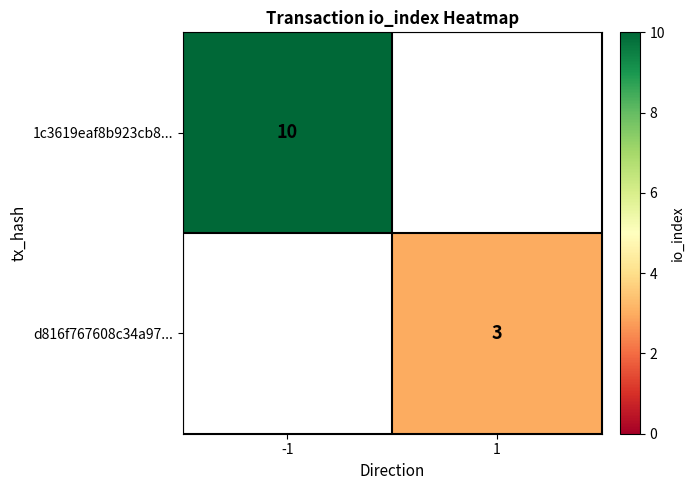

True or false: d816f767608c34a97... has a value of 2 at 1.

False